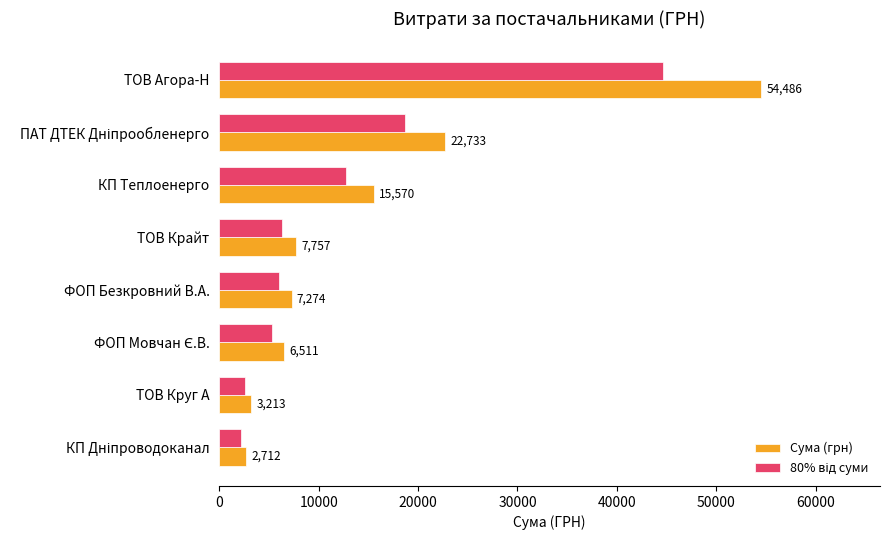

What is the highest value of the Сума (грн) series?

54485.6